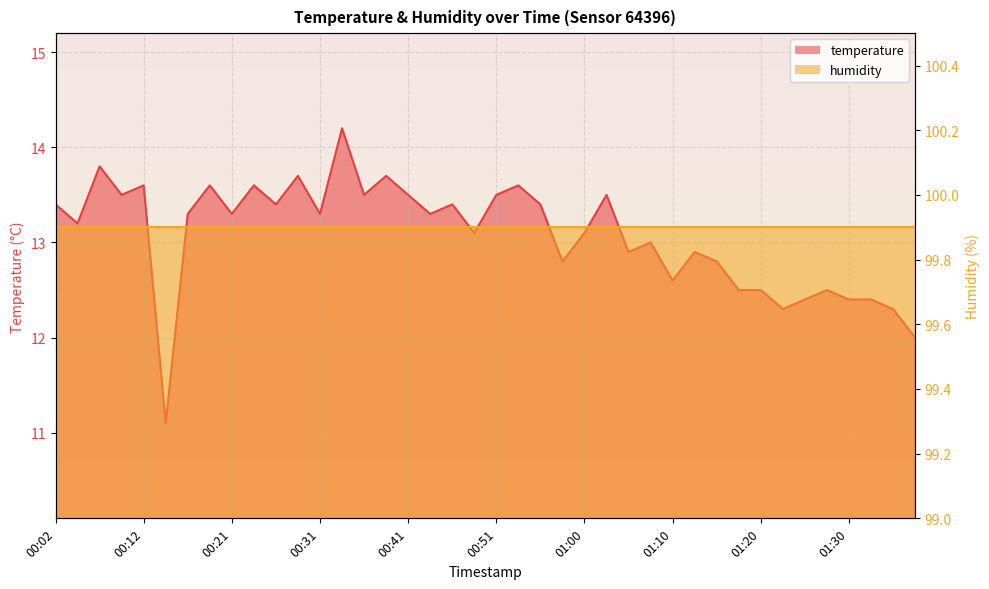

What is the change in value from 00:48 to 01:25?

-0.7